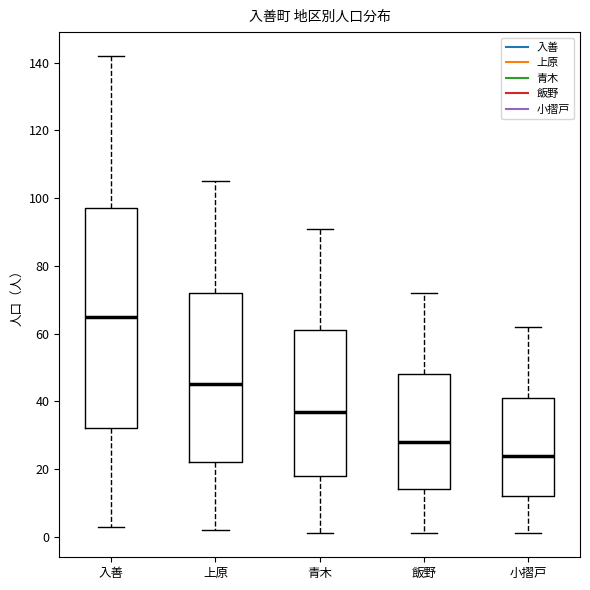

Which box has the lowest median line?

小摺戸